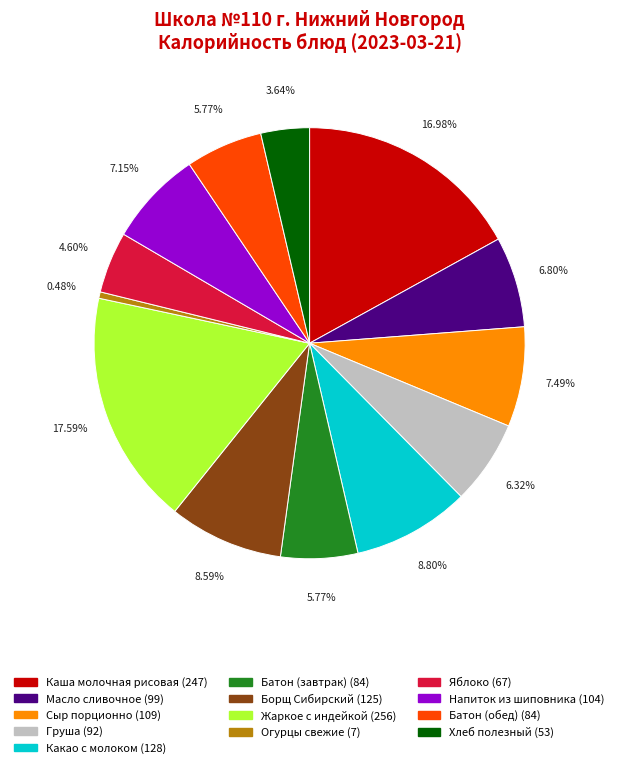

To the nearest percent, what is the combined percentage of Огурцы свежие and Каша молочная рисовая?

17%